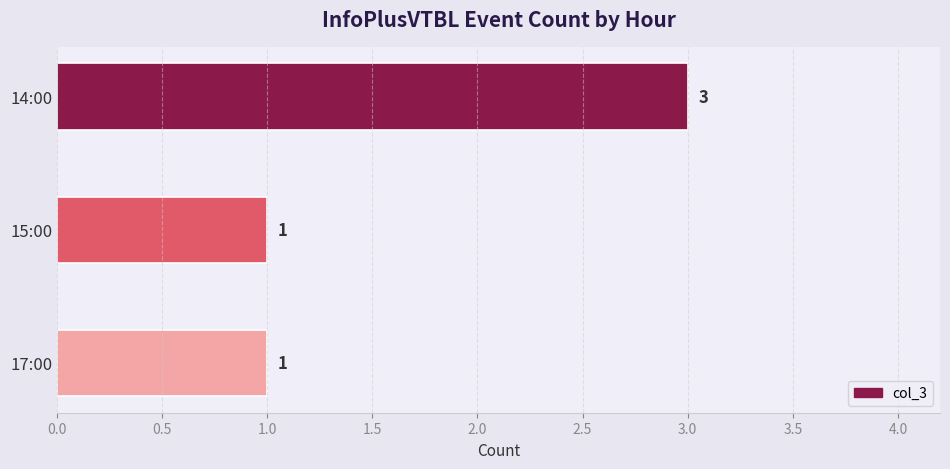

The value at 14:00 is 3. True or false?

True